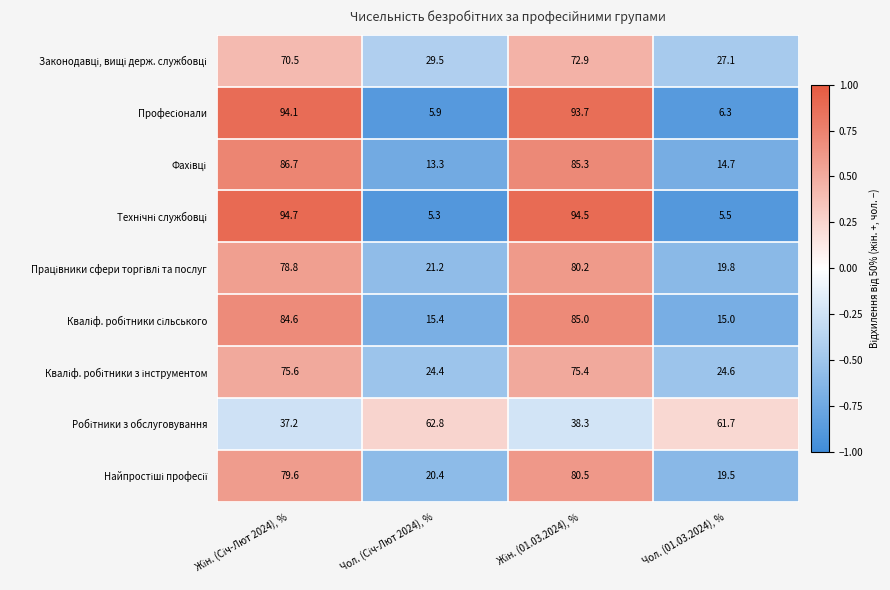

What is the minimum value shown in the chart?

5.3